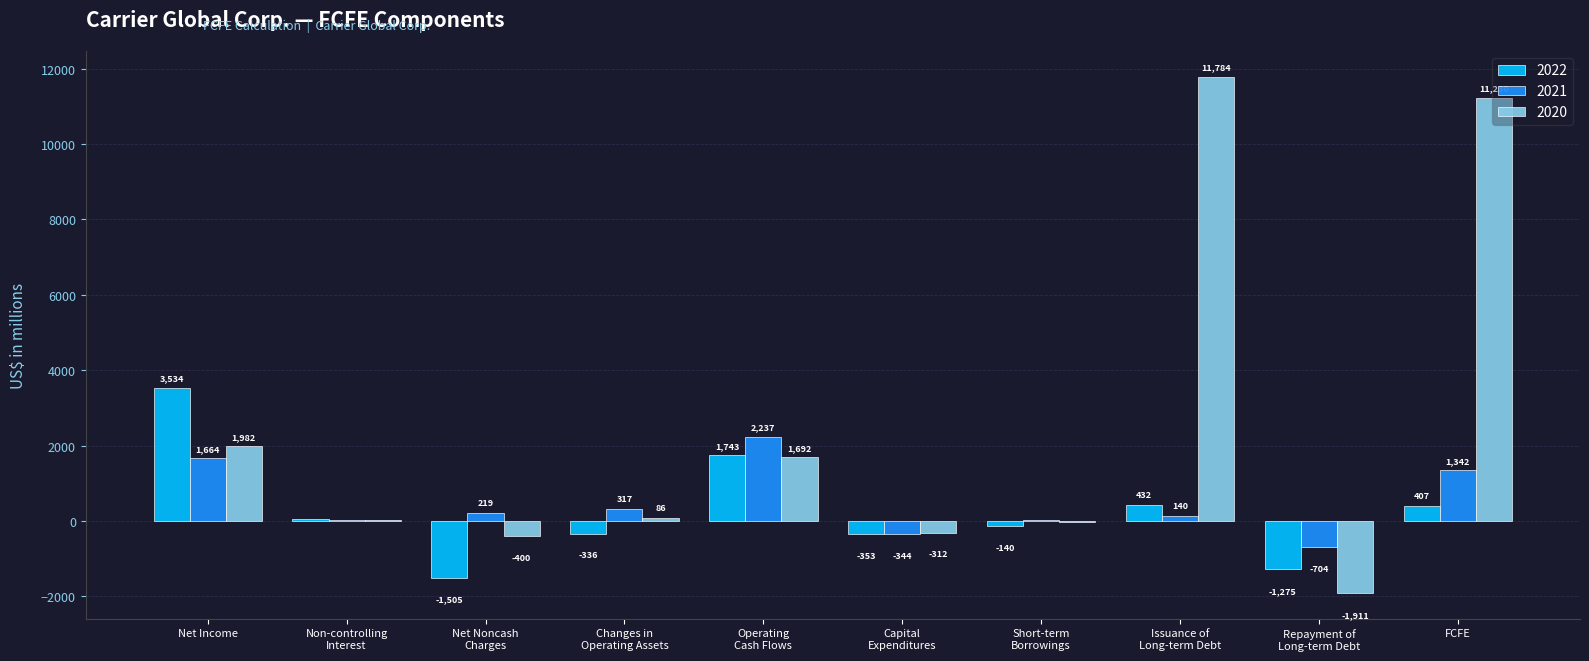

Count the number of data series in this chart.

3